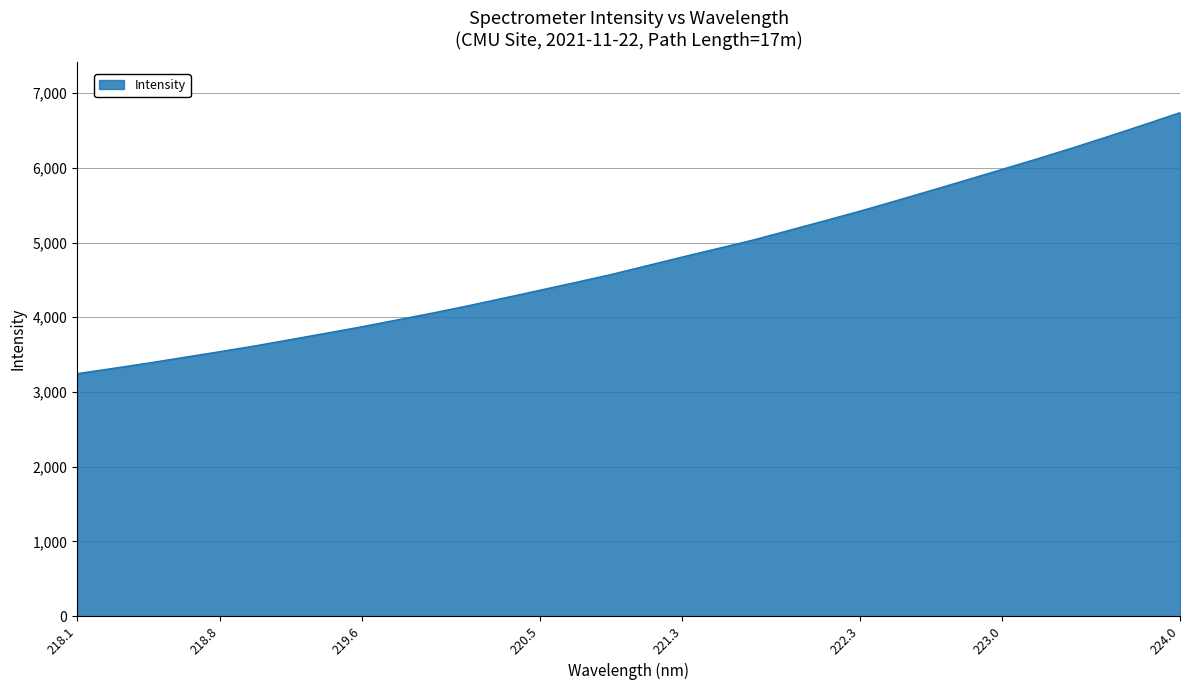

What is the difference between the maximum and minimum values?

3492.6